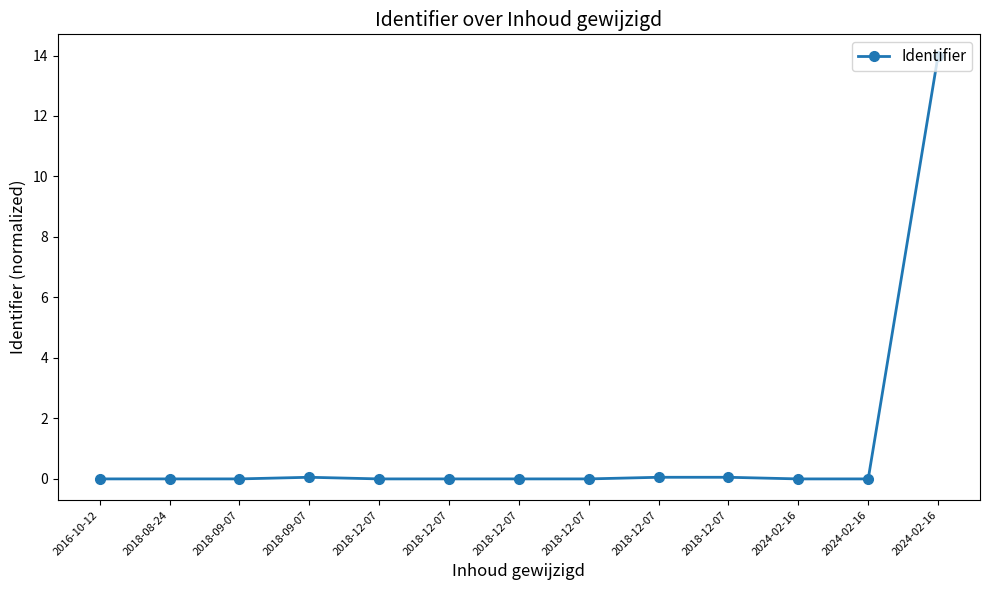

Is this an area chart (filled region under the line)?

No